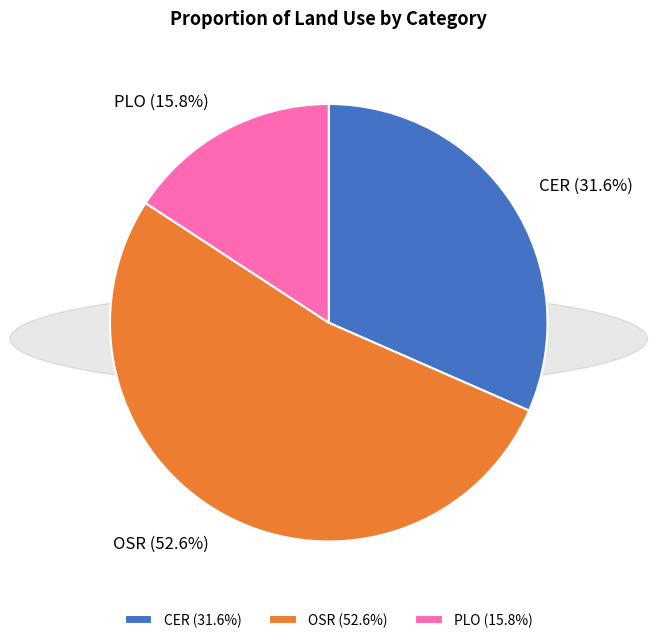

What is the ratio of the value at CER to the value at OSR?

0.6